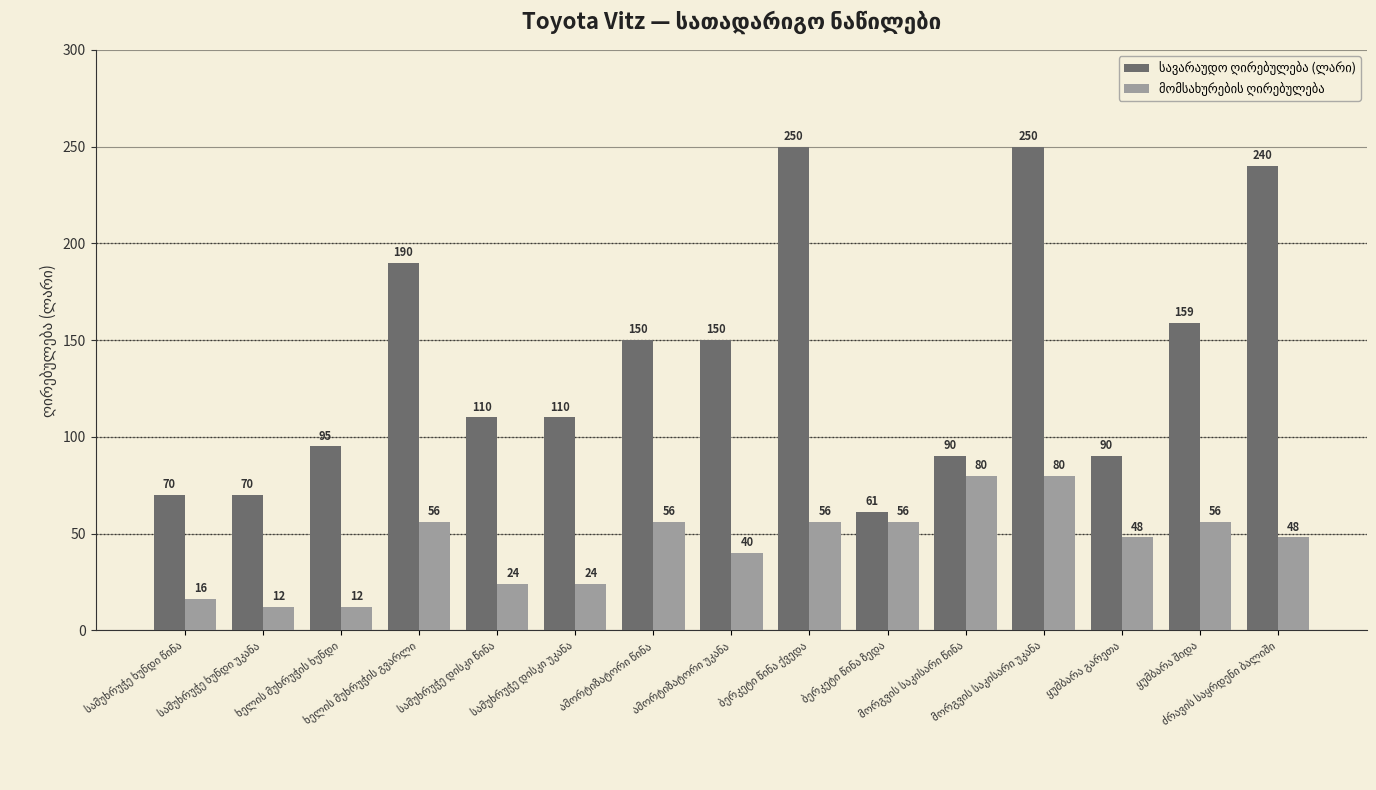

How many distinct data groups are displayed?

2